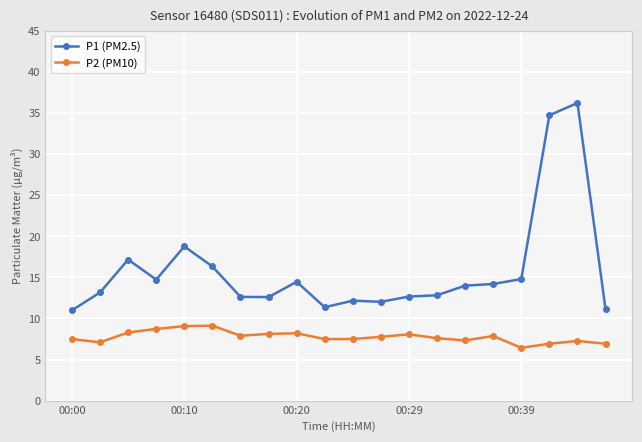

How many categories are shown in the chart?

20